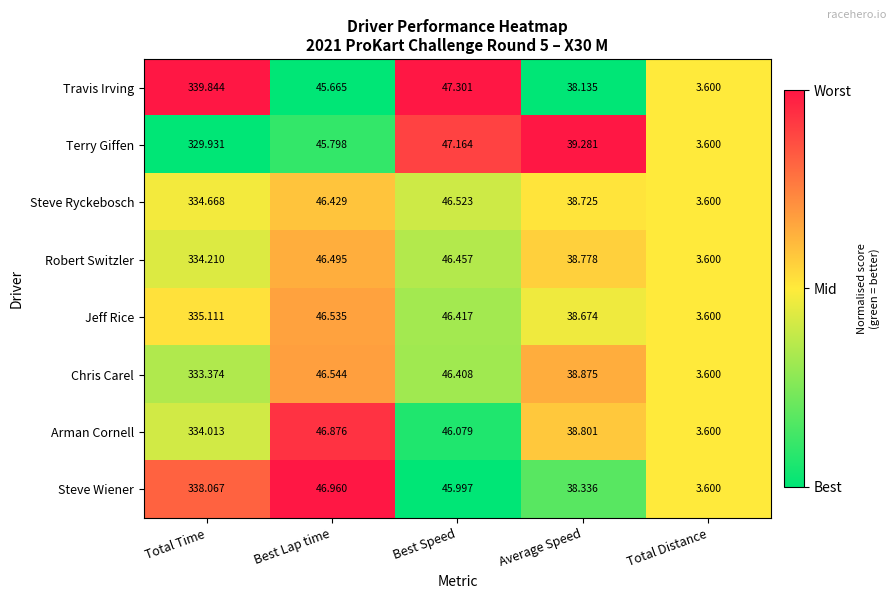

What is the total value across all series at Total Time?

2679.2